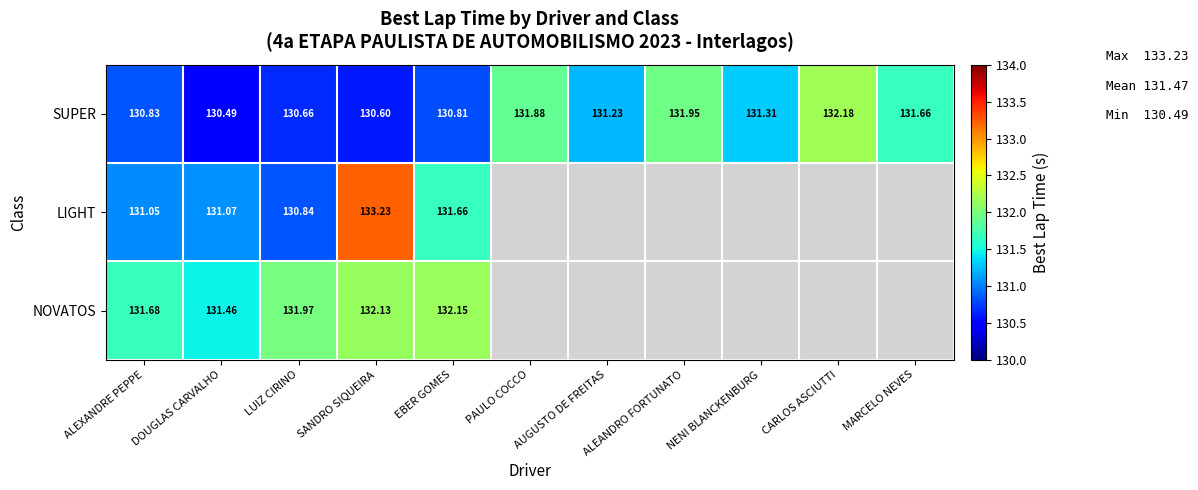

Between ALEXANDRE PEPPE and LUIZ CIRINO, which series saw the biggest shift?

NOVATOS